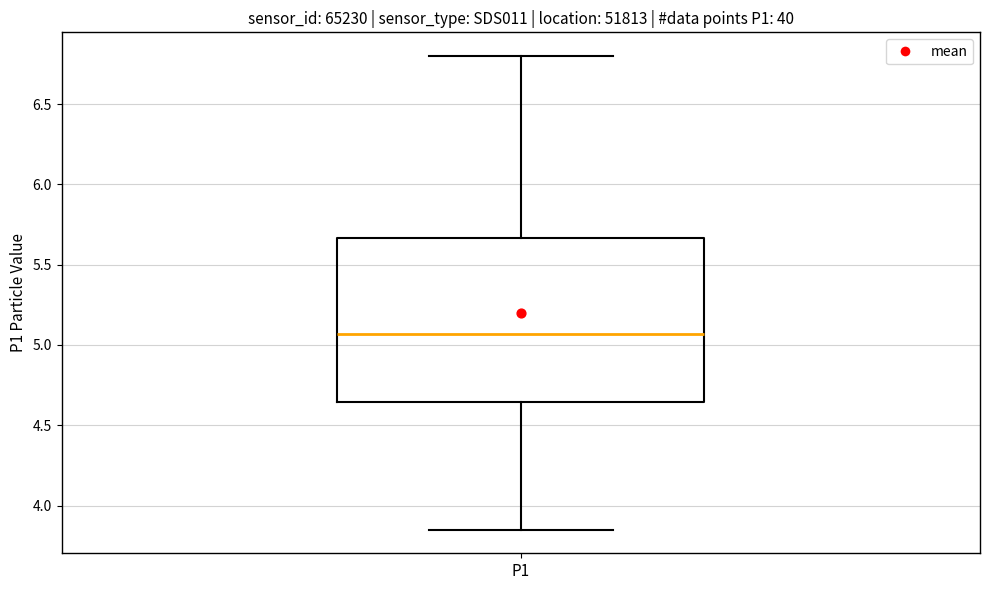

Where does the lower whisker of the box for P1 end on the y-axis? The values are not printed on the chart, so give them approximately, as read against the axis.

3.85